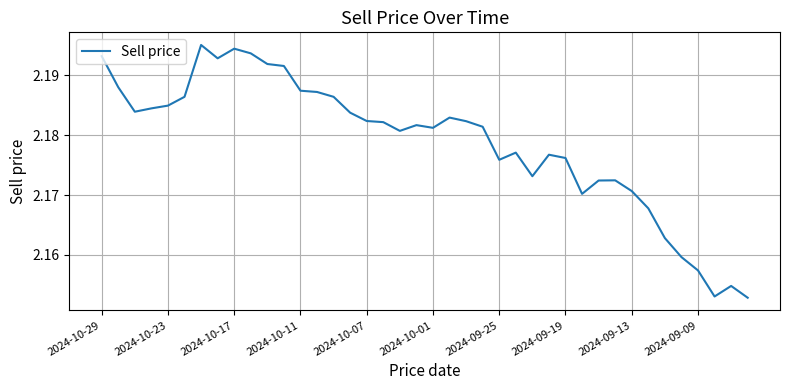

Reading left to right, what are all the values shown in this chart?

2.2	2.2	2.2	2.2	2.2	2.2	2.2	2.2	2.2	2.2	2.2	2.2	2.2	2.2	2.2	2.2	2.2	2.2	2.2	2.2	2.2	2.2	2.2	2.2	2.2	2.2	2.2	2.2	2.2	2.2	2.2	2.2	2.2	2.2	2.2	2.2	2.2	2.2	2.2	2.2